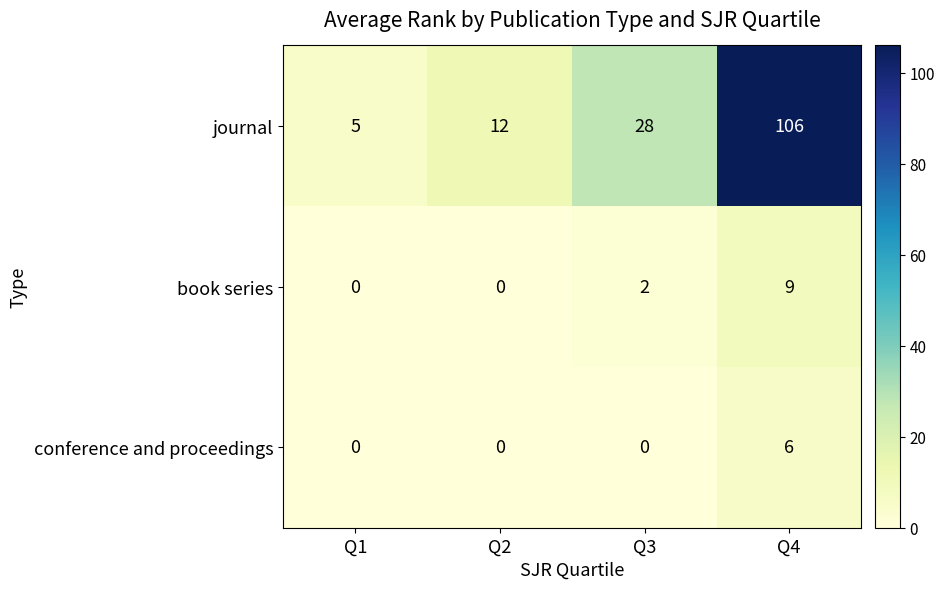

What is the total value across all series at Q4?

121